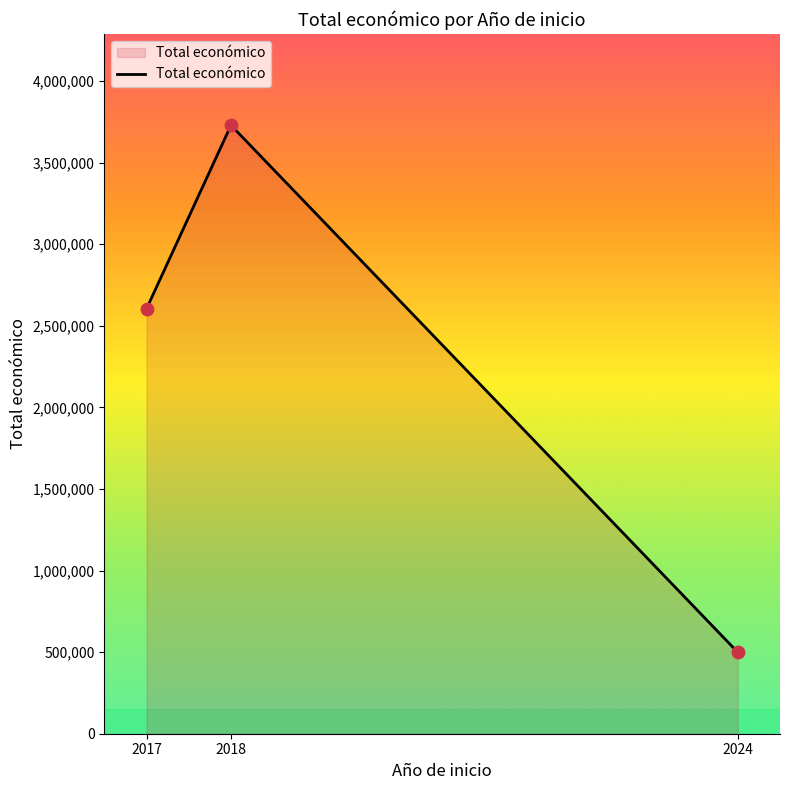

Approximately how many times larger is the value at 2017 compared to 2024?

5.2